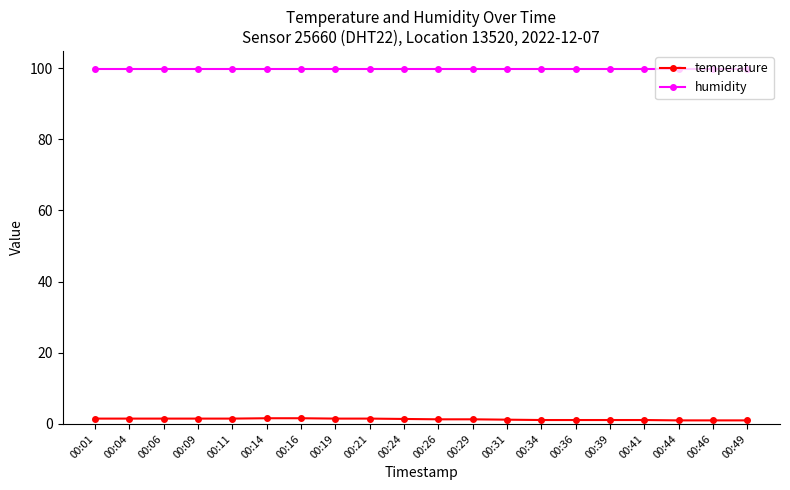

What is the smallest value displayed?

1.0